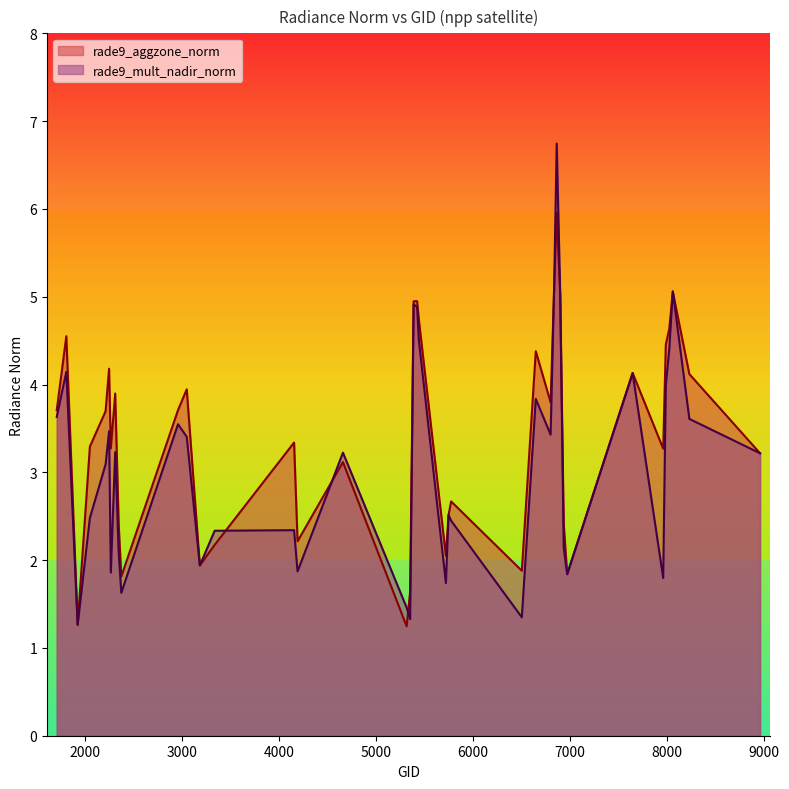

At which category is the sum across all series the highest?

6866